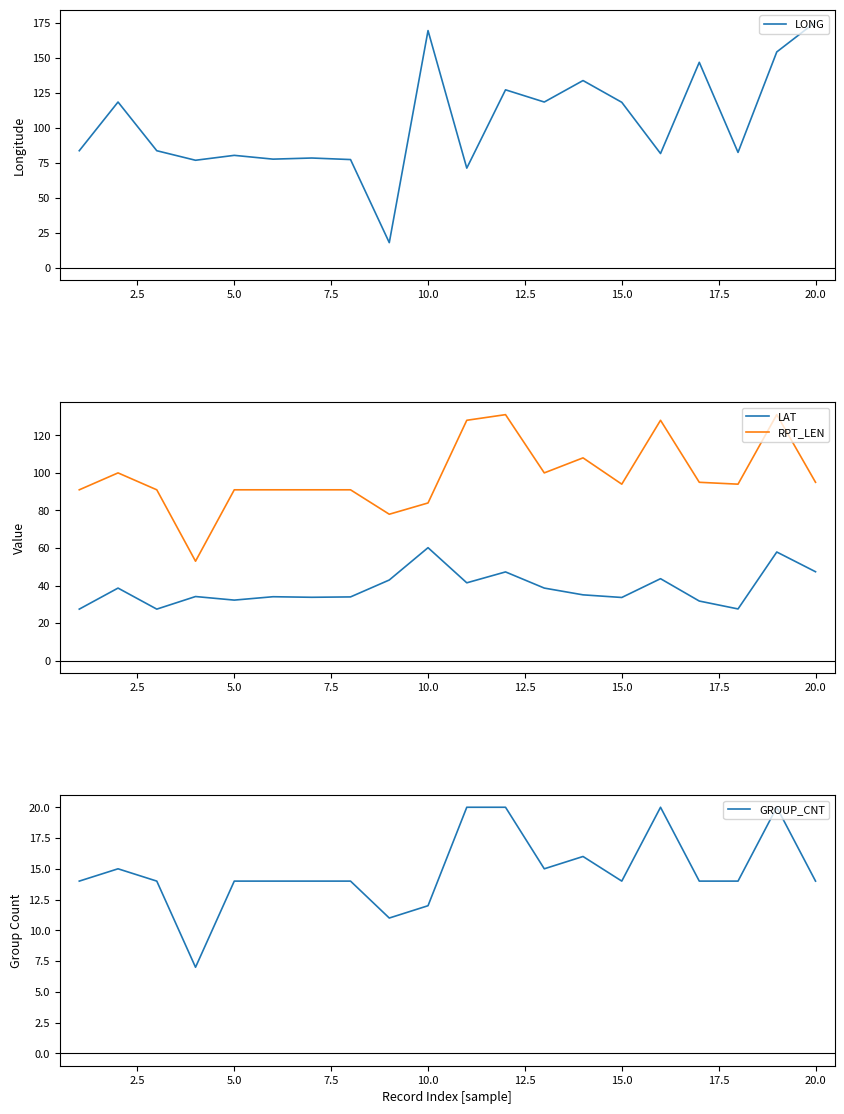

True or false: LAT has a value of 6.8 at 5.0.

False